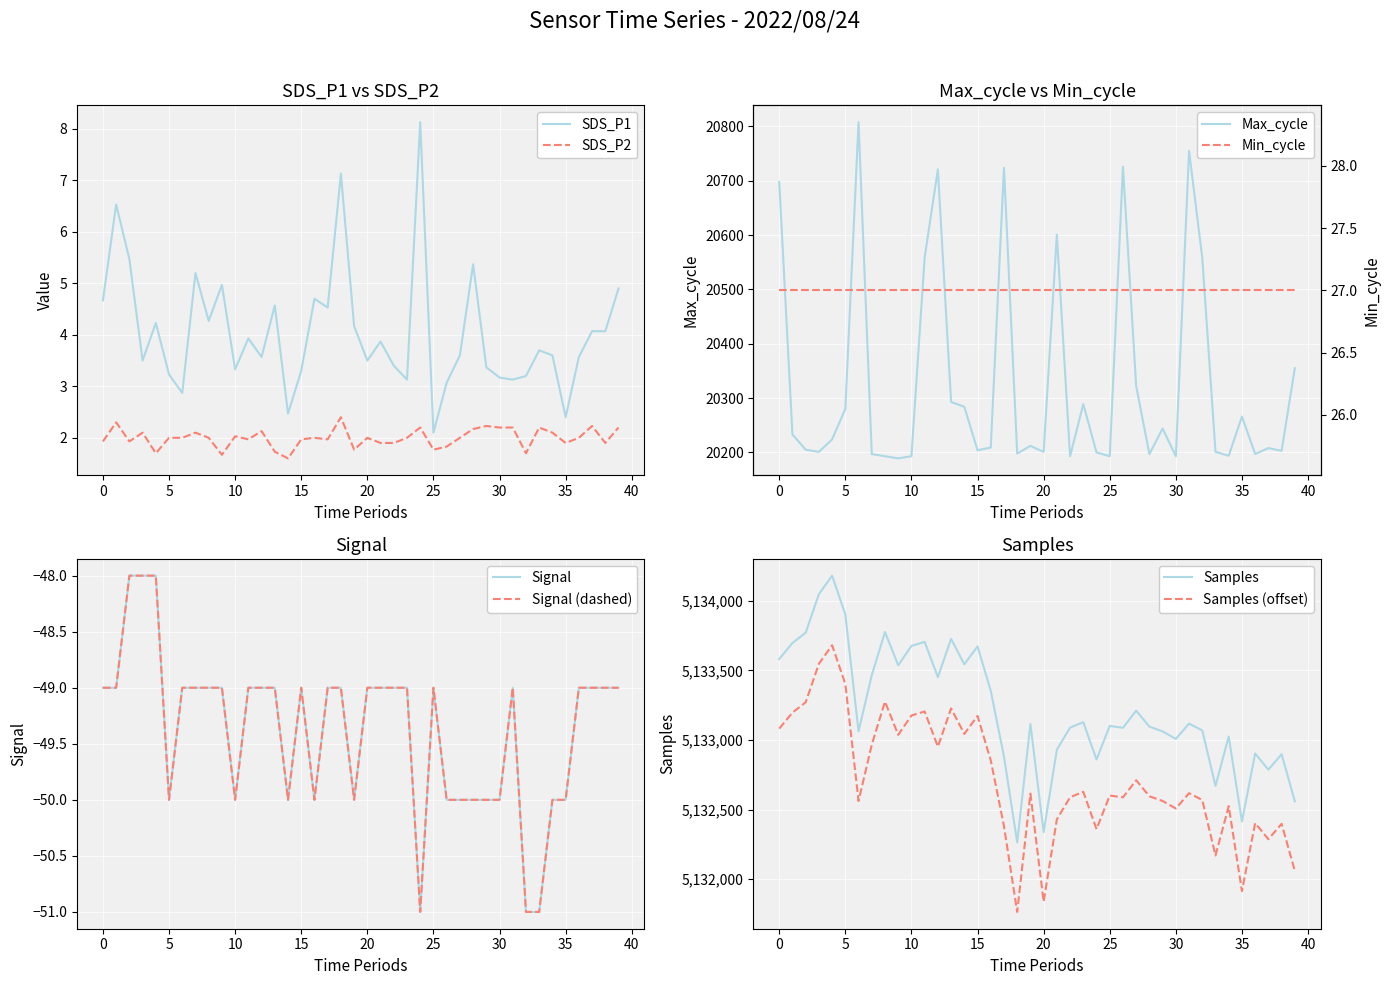

True or false: SDS_P1 and Signal cross at least once.

False